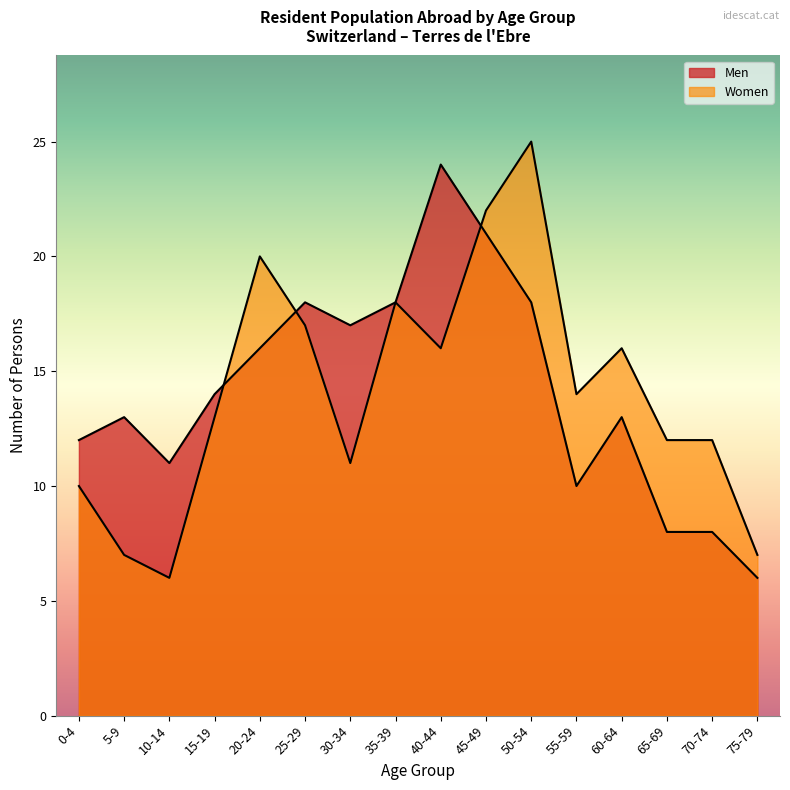

The Men series shows 11 at 65-69. True or false?

False